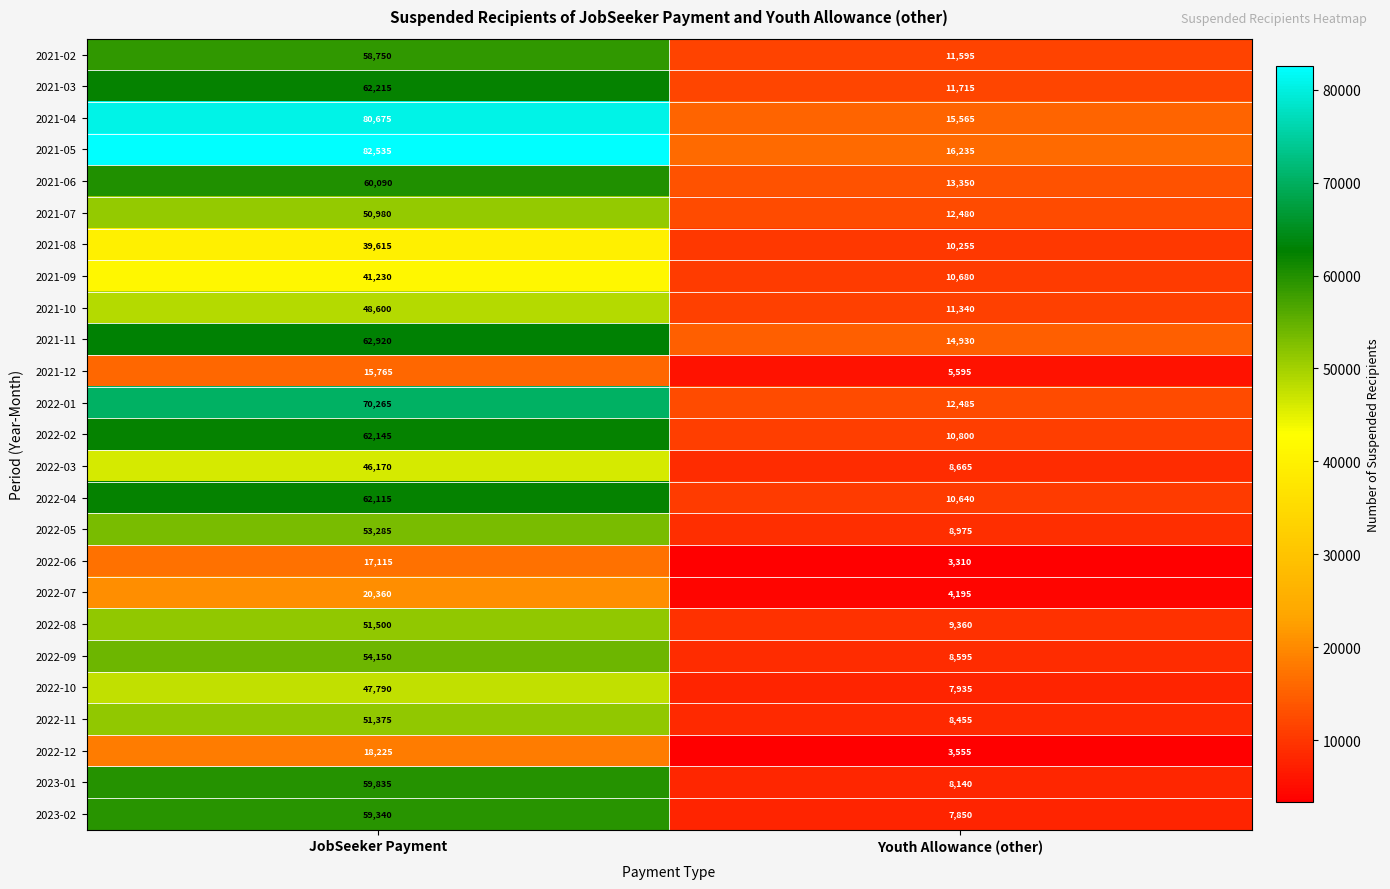

What is the difference between the 2022-12 values at JobSeeker Payment and Youth Allowance (other)?

14670